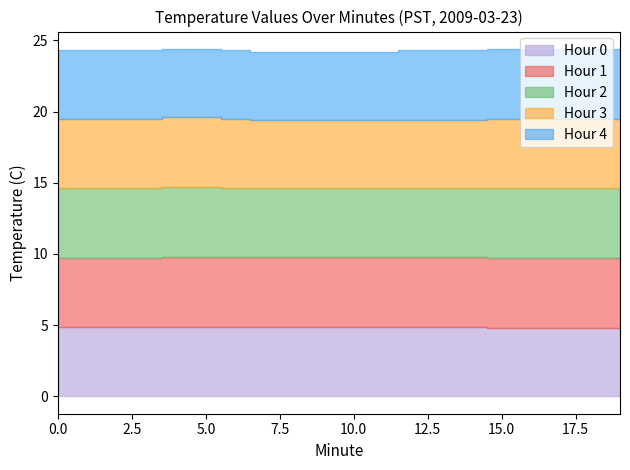

Which series changed the most between 6 and 13?

Hour 3